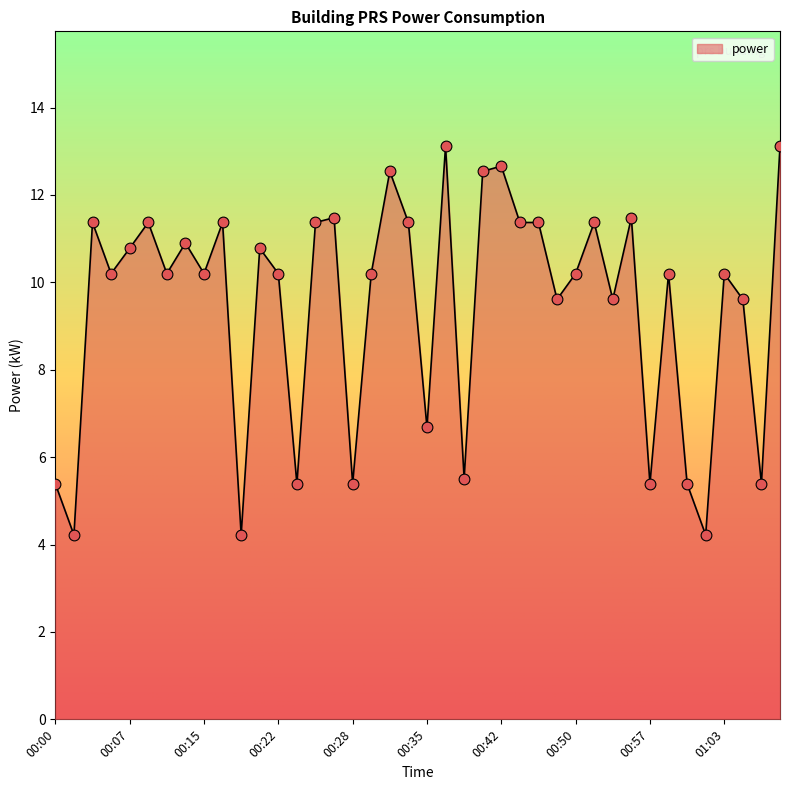

What is the greatest value displayed?

13.1